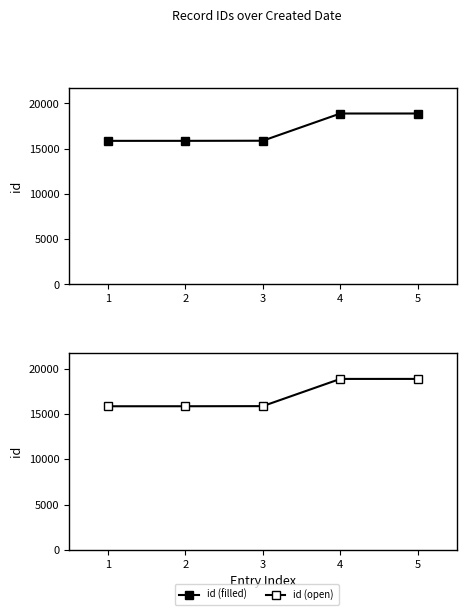

Is it true that the value at 2 is 15862?

True